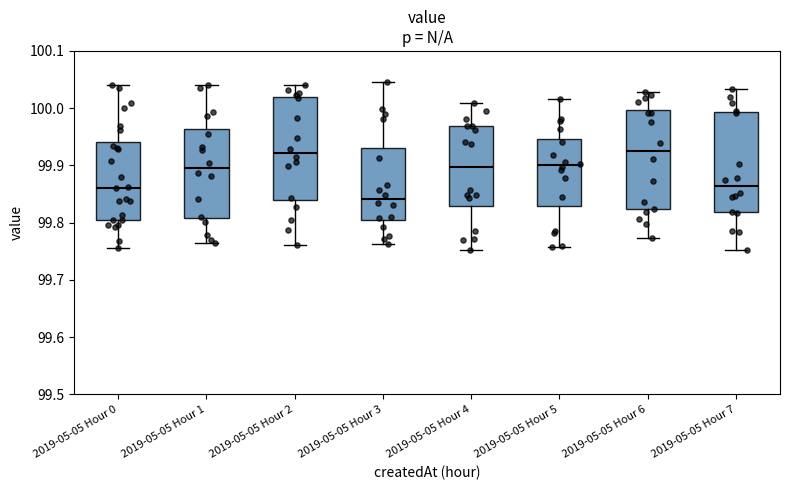

Where does the upper whisker of the box for 2019-05-05 Hour 6 end on the y-axis? The values are not printed on the chart, so give them approximately, as read against the axis.

100.03